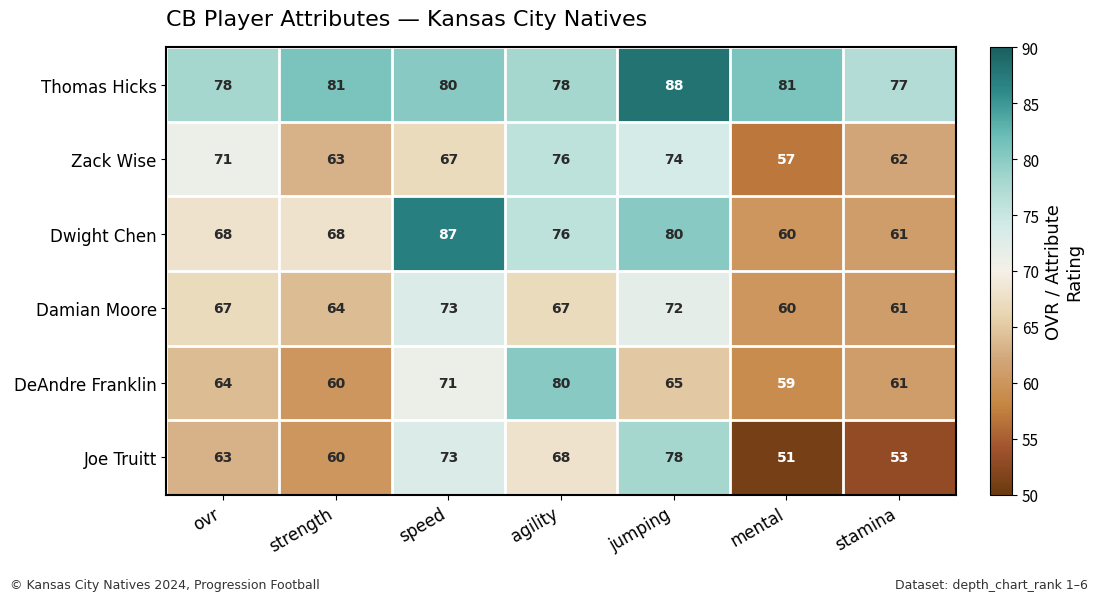

What is the approximate value of Dwight Chen at mental, to the nearest 5?

60